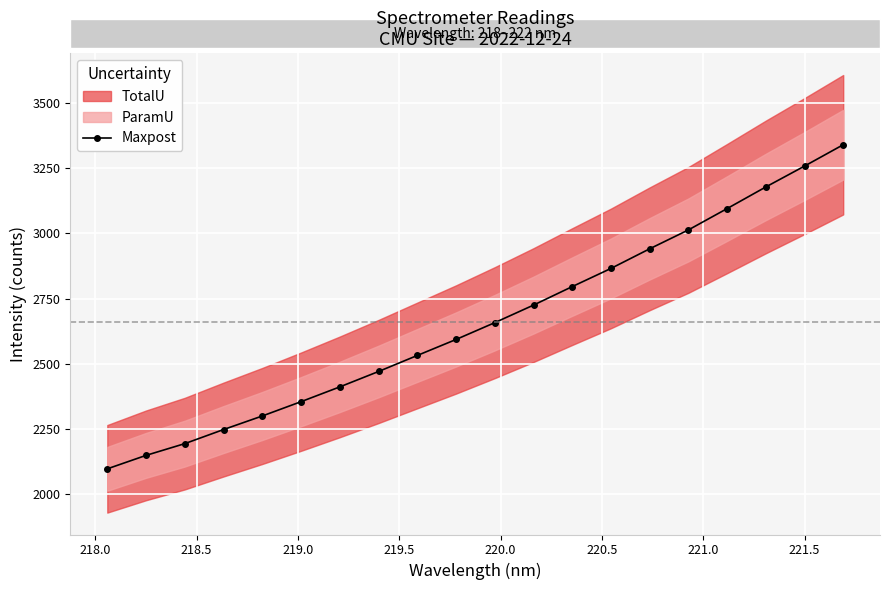

What is the minimum value for Maxpost?

2097.4